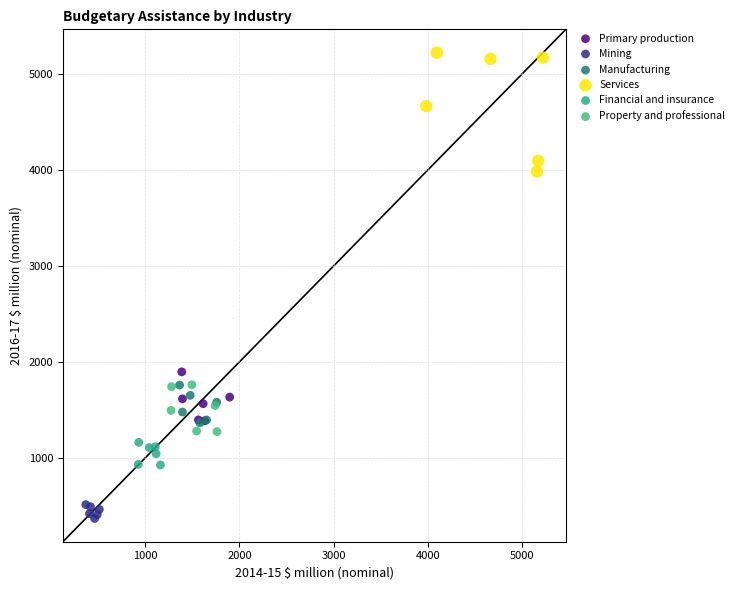

What are all the series names shown in the legend?

Primary production, Mining, Manufacturing, Services, Financial and insurance, Property and professional